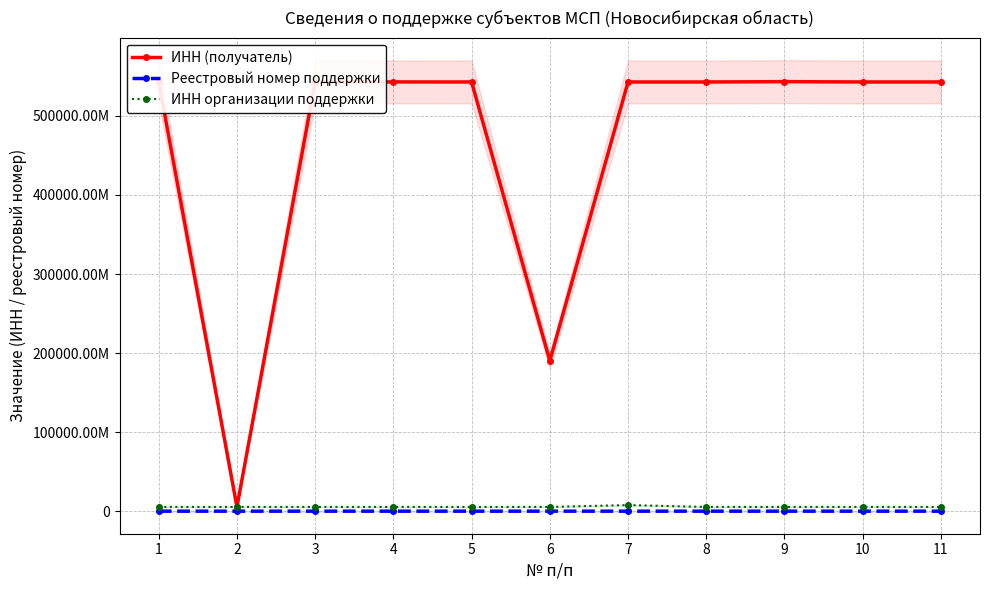

What is the difference between the maximum and minimum values in the ИНН (получатель) series?

537887347285